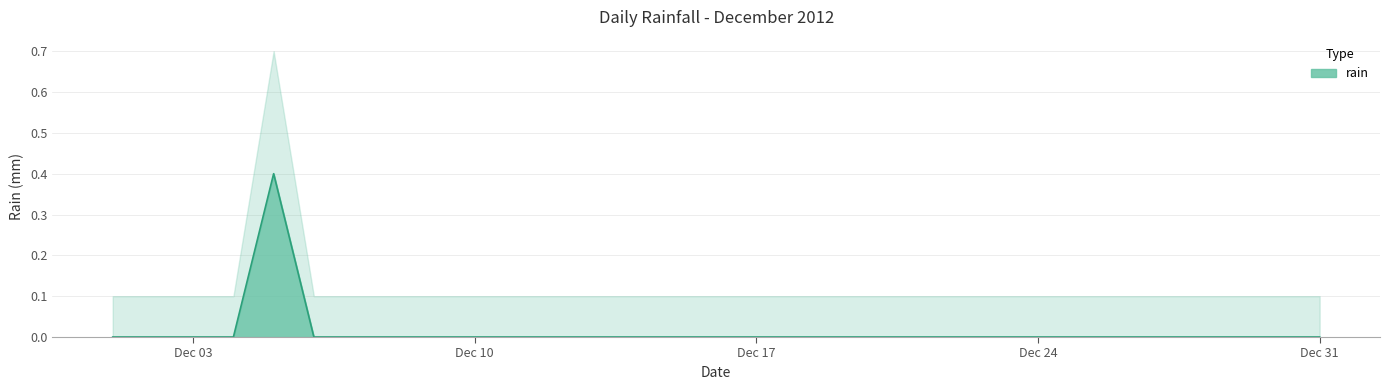

True or false: rain has a value of 0.3 at Dec 24.

False